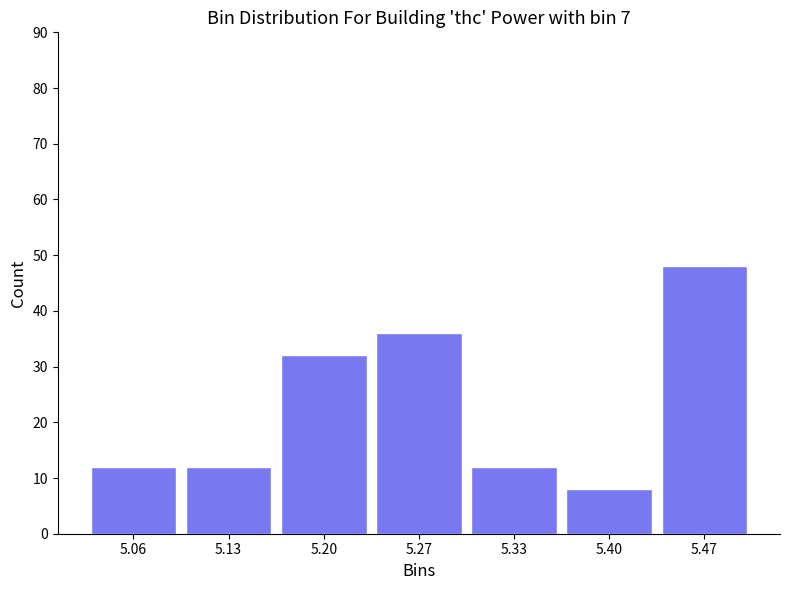

What is the height of the bar covering 5.10 to 5.16 on the x-axis? Neither the bar edges nor the heights are printed on the chart, so give them approximately, as read against the axes.

12